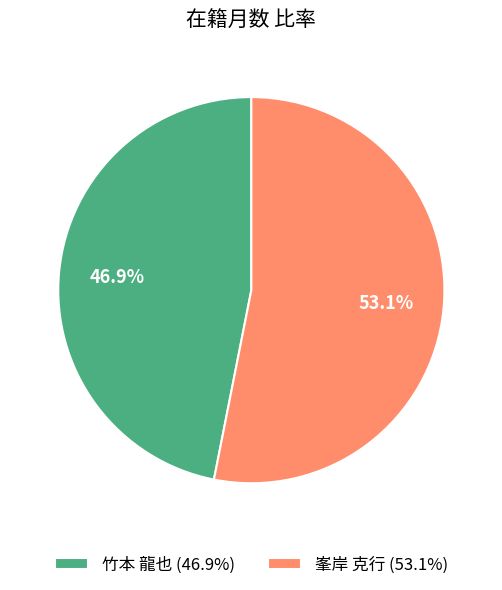

Approximately how many times larger is the value at 竹本 龍也 compared to 峯岸 克行?

0.9